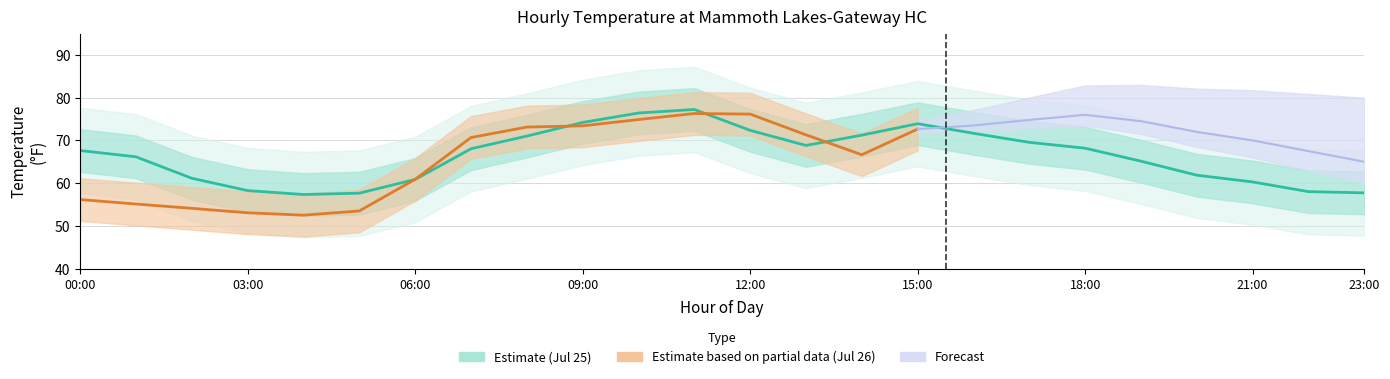

What is the difference between the second highest and minimum values?

19.1